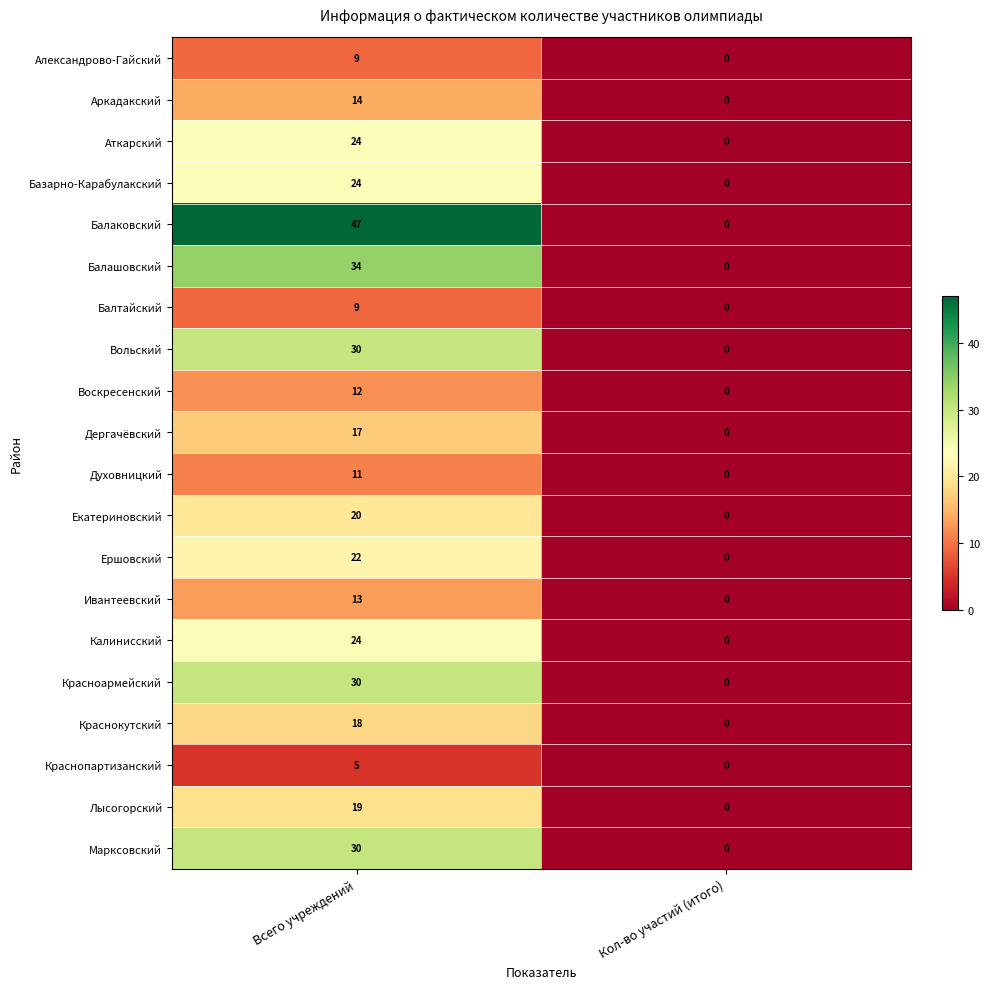

Rank the categories by Ивантеевский value from lowest to highest.

Кол-во участий (итого), Всего учреждений